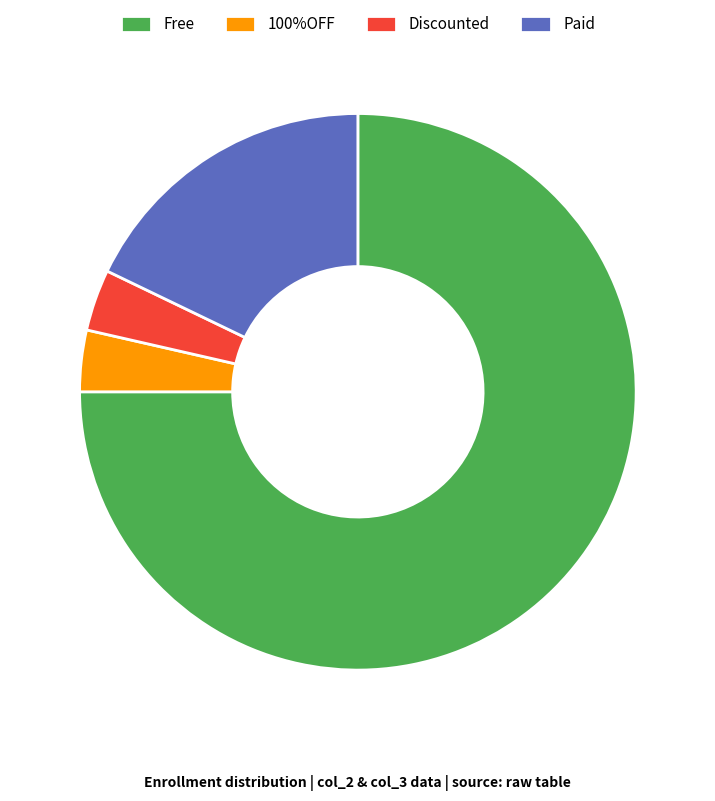

Do Paid and Discounted together represent more than half of the pie?

No